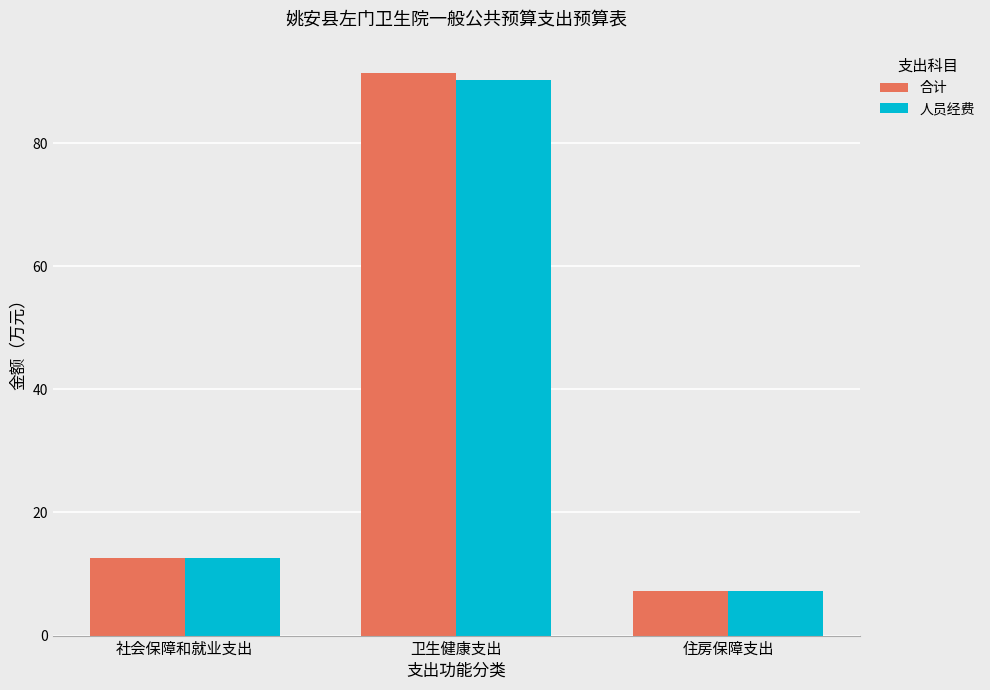

What is the lowest value of the 合计 series?

7.3